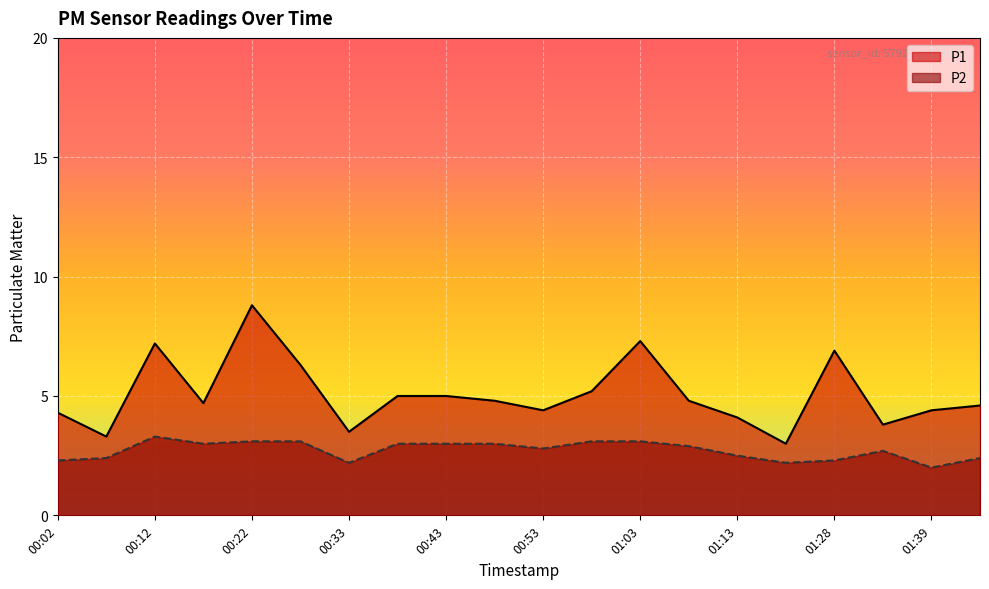

True or false: P1 and P2 cross at least once.

False